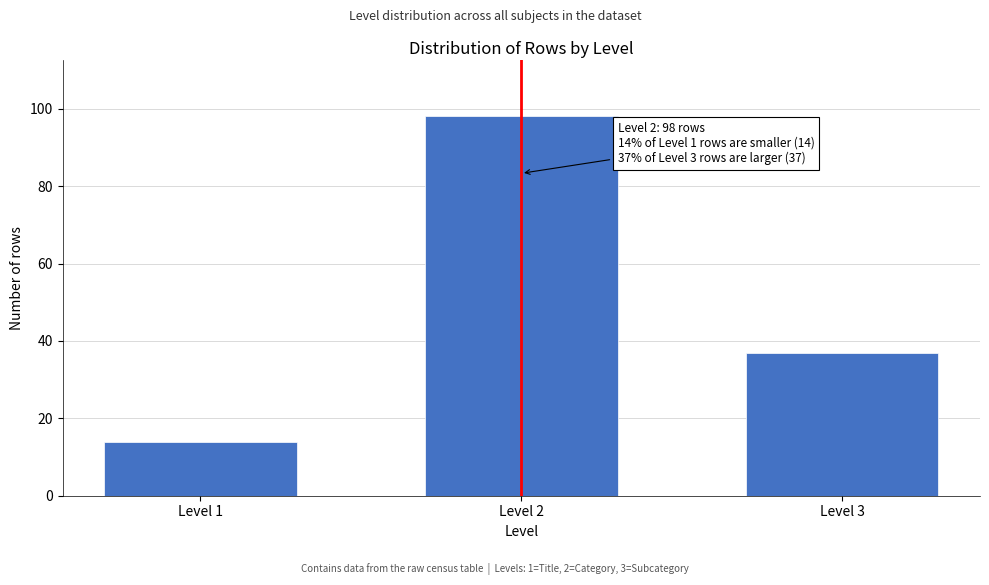

Reading right to left, list all the values displayed in this chart.

37	98	14